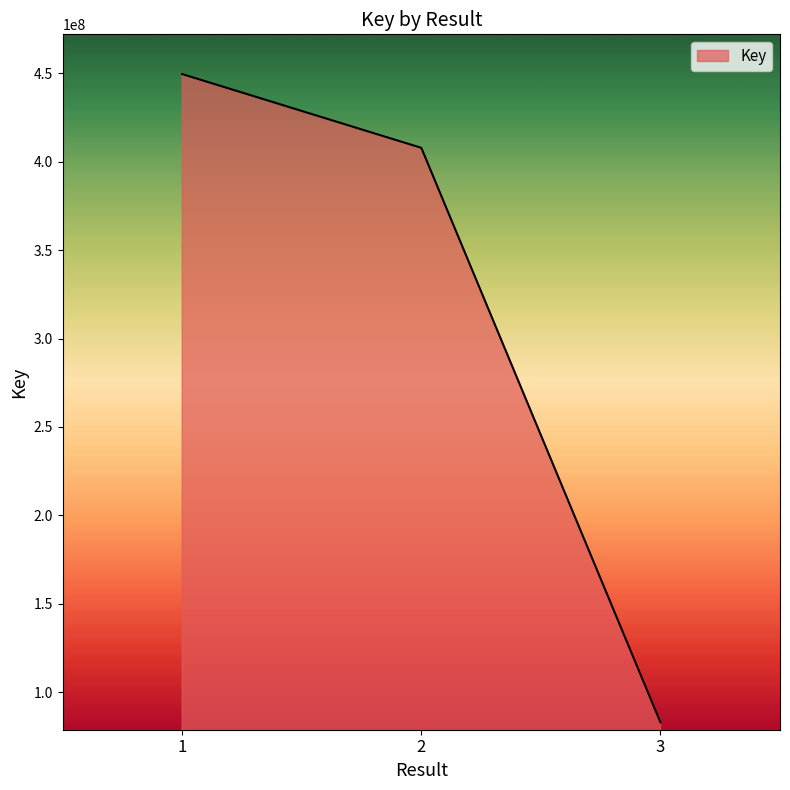

What is the difference between the values at 3 and 1?

366665705